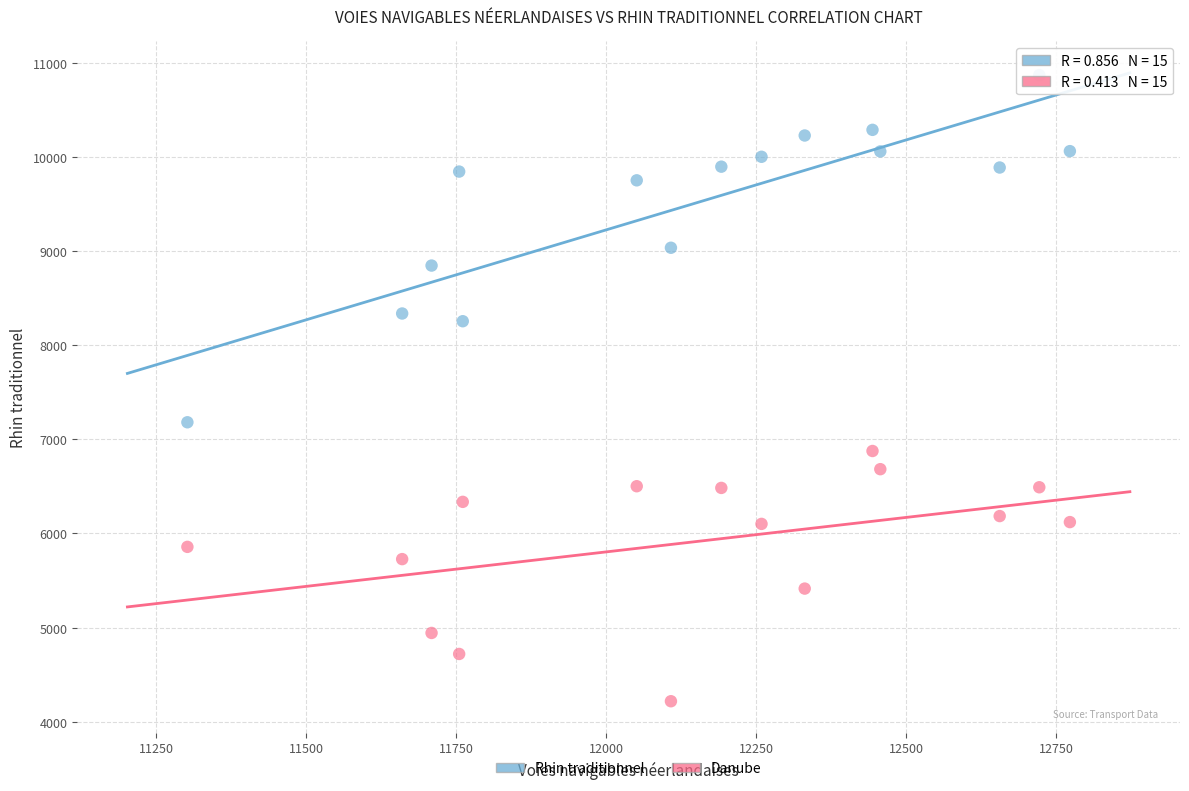

Which series has the largest Y range (max minus min)?

Rhin traditionnel